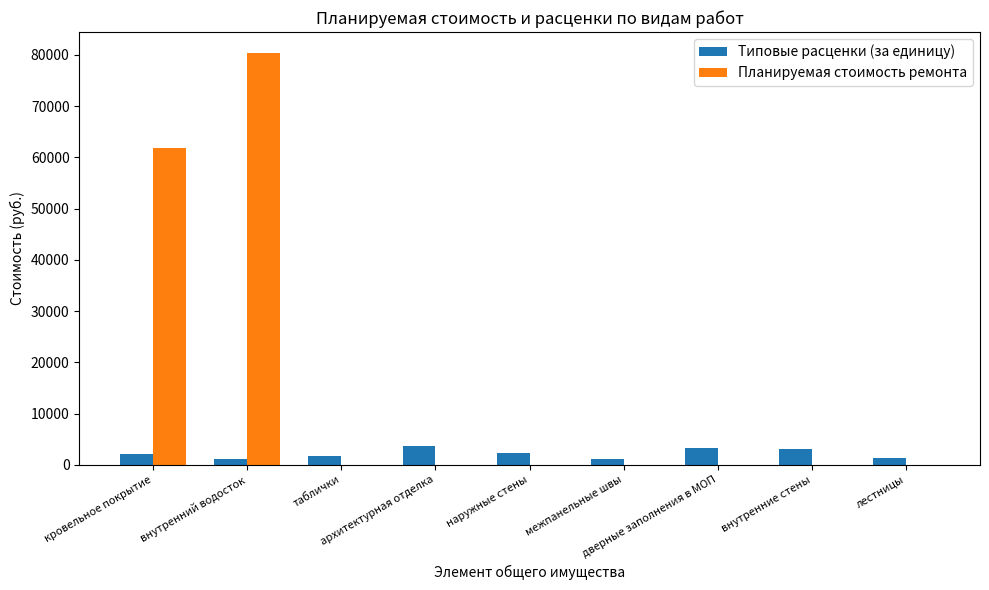

What is the highest value of the Планируемая стоимость ремонта series?

80436.8